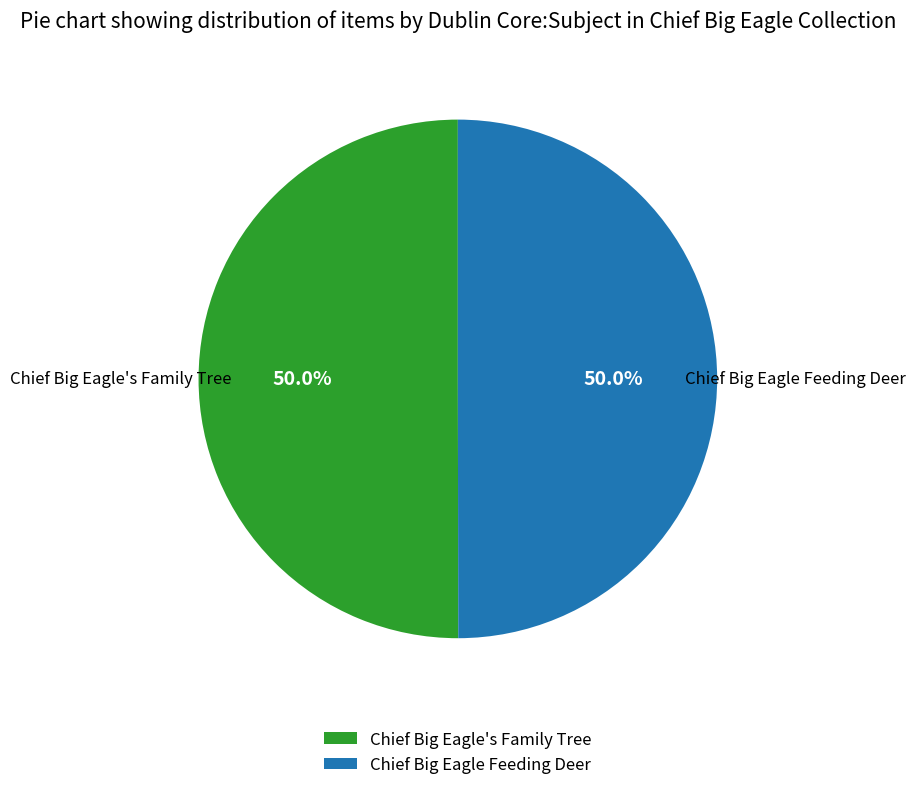

What percentage do Chief Big Eagle's Family Tree and Chief Big Eagle Feeding Deer together represent?

100.0%